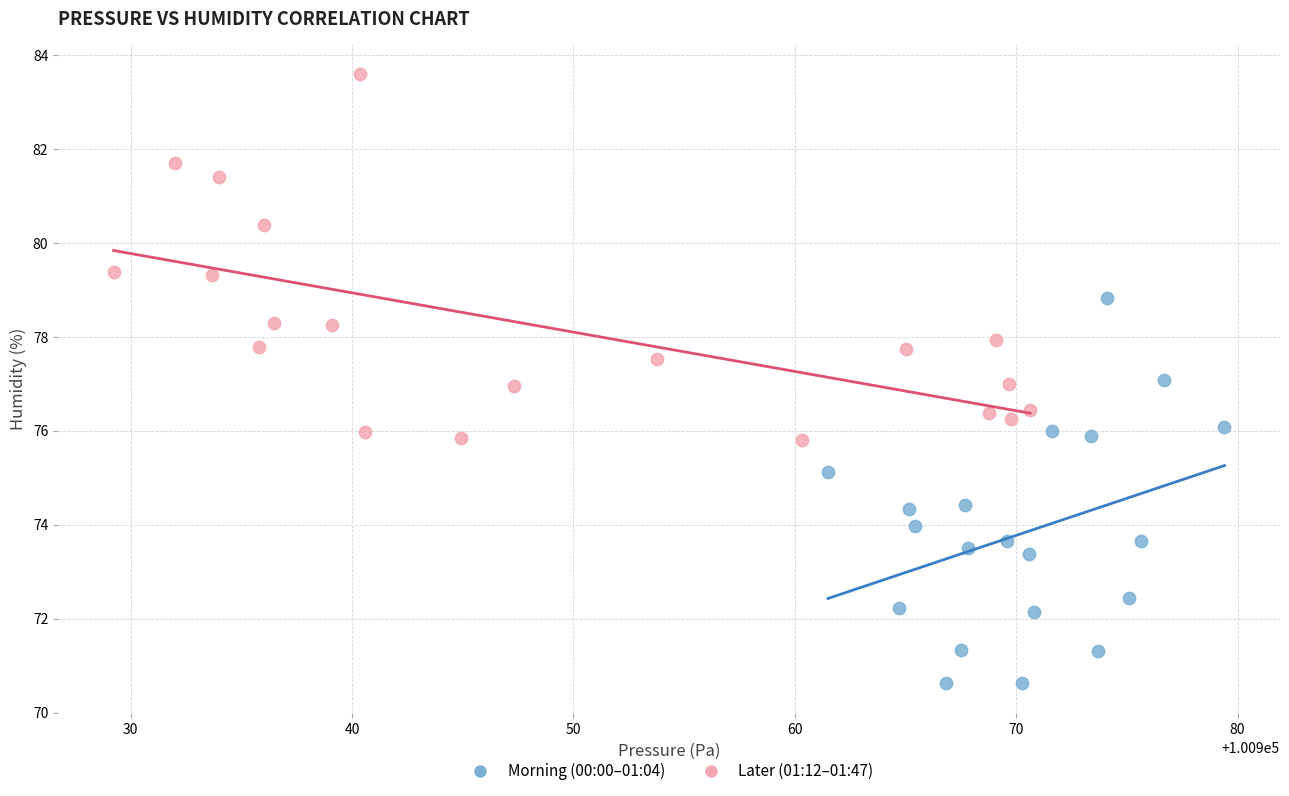

Which series has the largest Y range (max minus min)?

Morning (00:00–01:04)